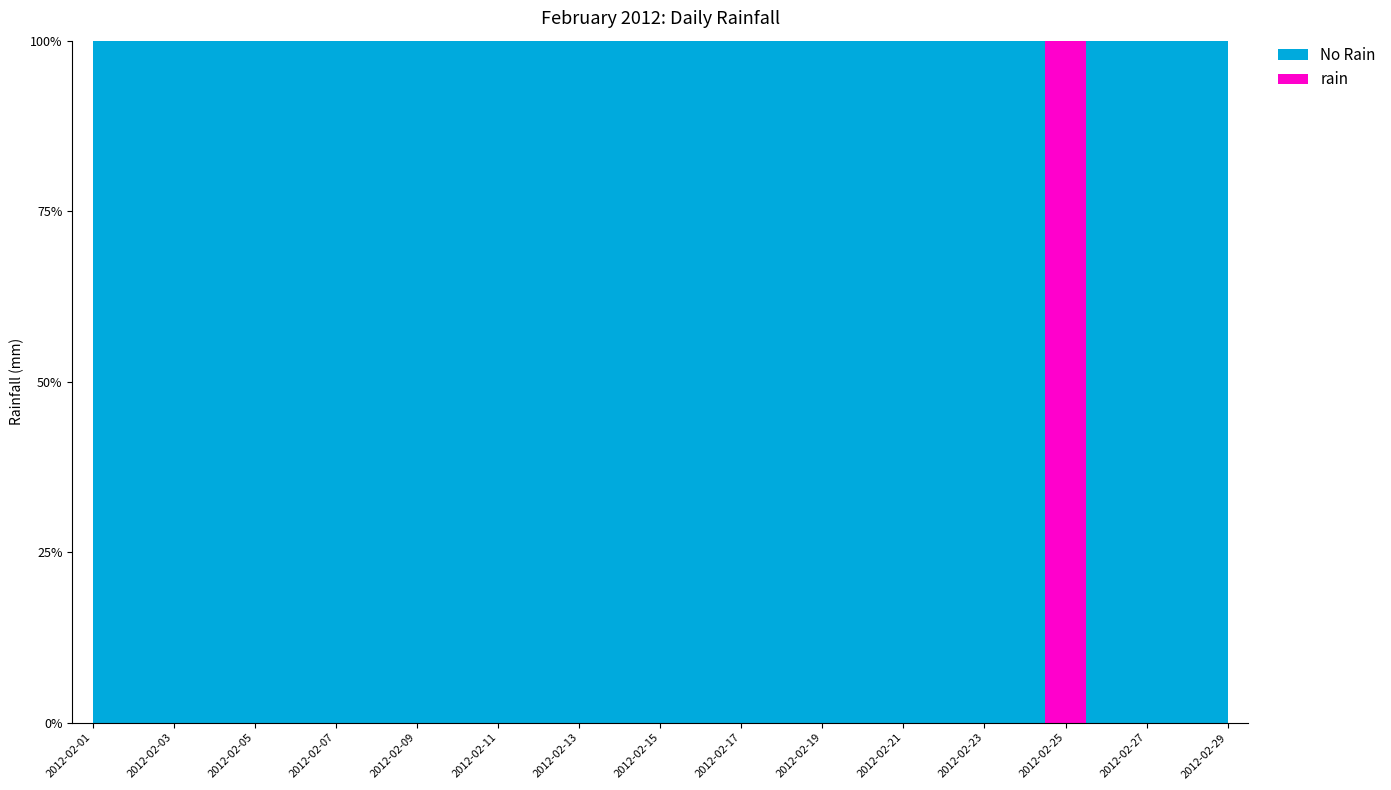

Reading left to right, extract all data points from this chart.

0	0	0	0	0	0	0	0	0	0	0	0	0	0	0	0	0	0	0	0	0	0	0	0	2	0	0	0	0